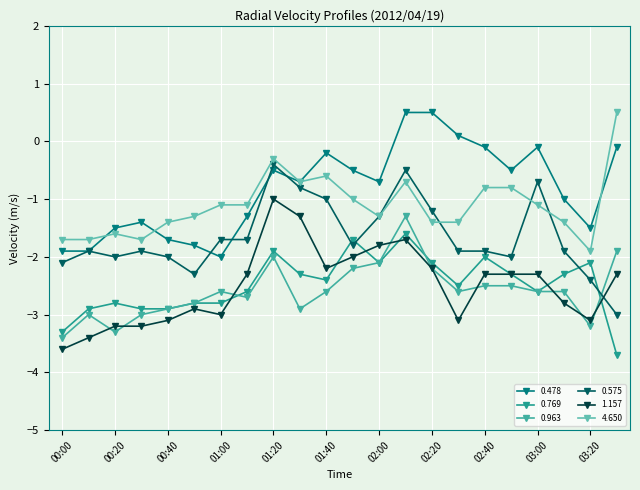

Which series has the largest total across all categories?

0.478